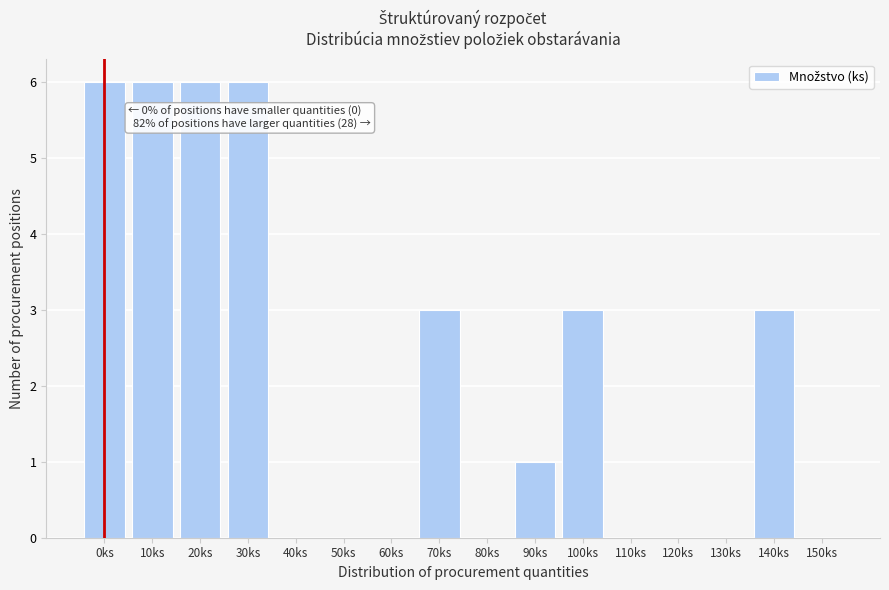

Reading left to right, extract all data points from this chart.

0ks=6	10ks=6	20ks=6	30ks=6	40ks=0	50ks=0	60ks=0	70ks=3	80ks=0	90ks=1	100ks=3	110ks=0	120ks=0	130ks=0	140ks=3	150ks=0